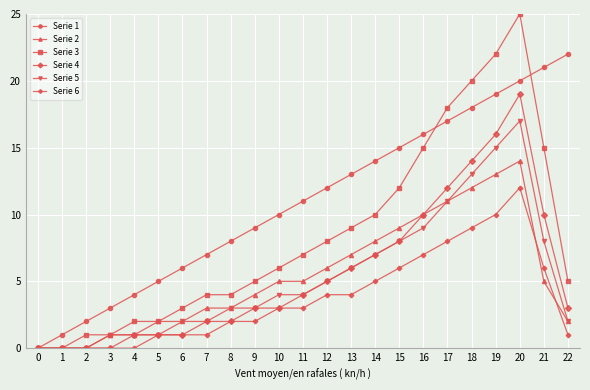

Reading left to right, list all the values displayed in this chart.

Serie 1: 0	1	2	3	4	5	6	7	8	9	10	11	12	13	14	15	16	17	18	19	20	21	22
Serie 2: 0	0	0	1	1	2	2	3	3	4	5	5	6	7	8	9	10	11	12	13	14	5	2
Serie 3: 0	0	1	1	2	2	3	4	4	5	6	7	8	9	10	12	15	18	20	22	25	15	5
Serie 4: 0	0	0	0	1	1	1	2	2	3	3	4	5	6	7	8	10	12	14	16	19	10	3
Serie 5: 0	0	0	1	1	1	2	2	3	3	4	4	5	6	7	8	9	11	13	15	17	8	2
Serie 6: 0	0	0	0	0	1	1	1	2	2	3	3	4	4	5	6	7	8	9	10	12	6	1